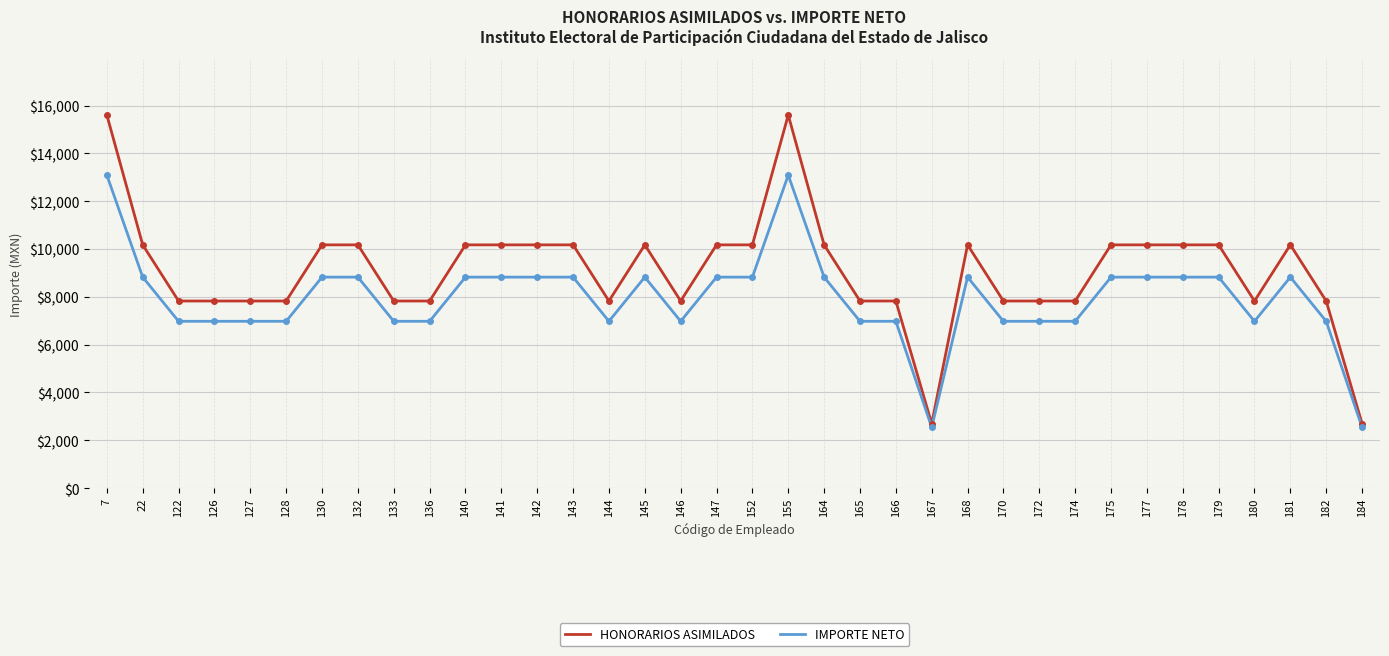

Which series has the widest spread of values?

HONORARIOS ASIMILADOS